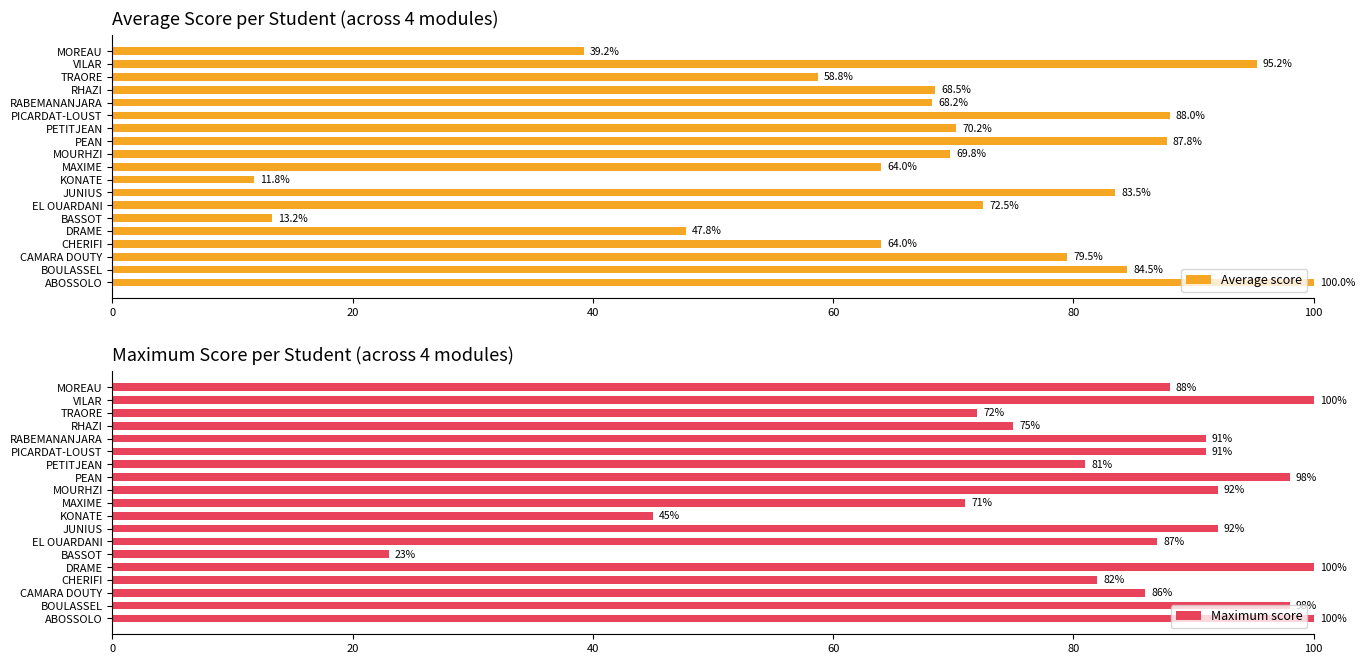

What is the maximum value for Maximum score?

100